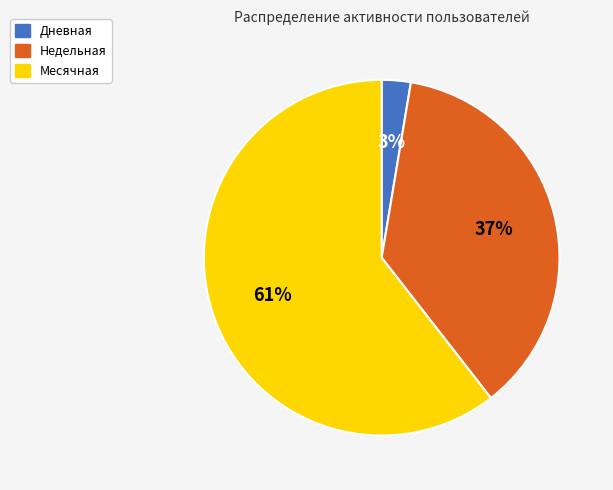

To the nearest percent, what is the average slice percentage?

33%